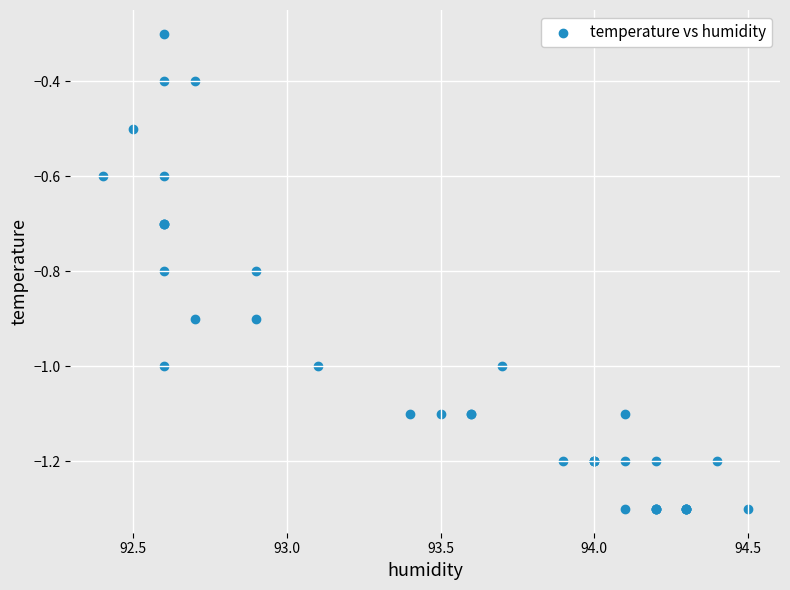

What Y value in the scatter plot is closest to 0?

-0.3